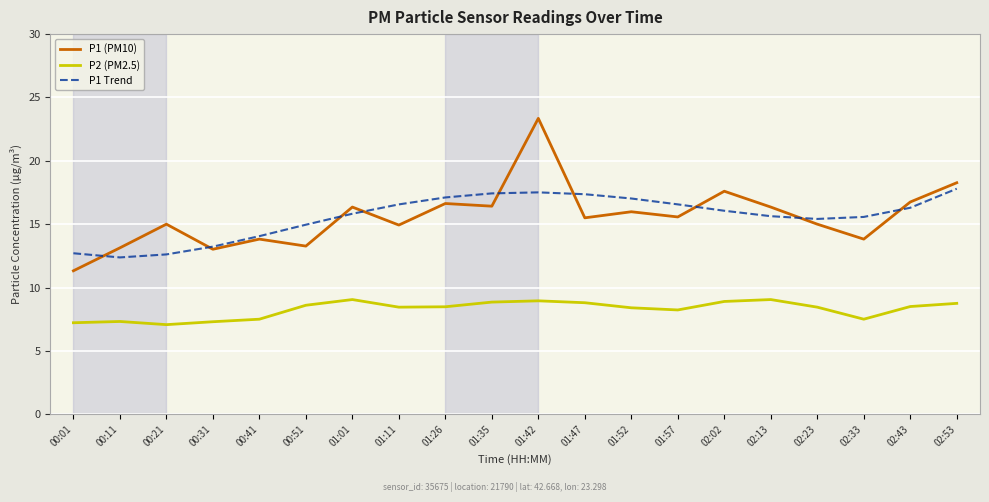

Is this an area chart (filled region under the line)?

No